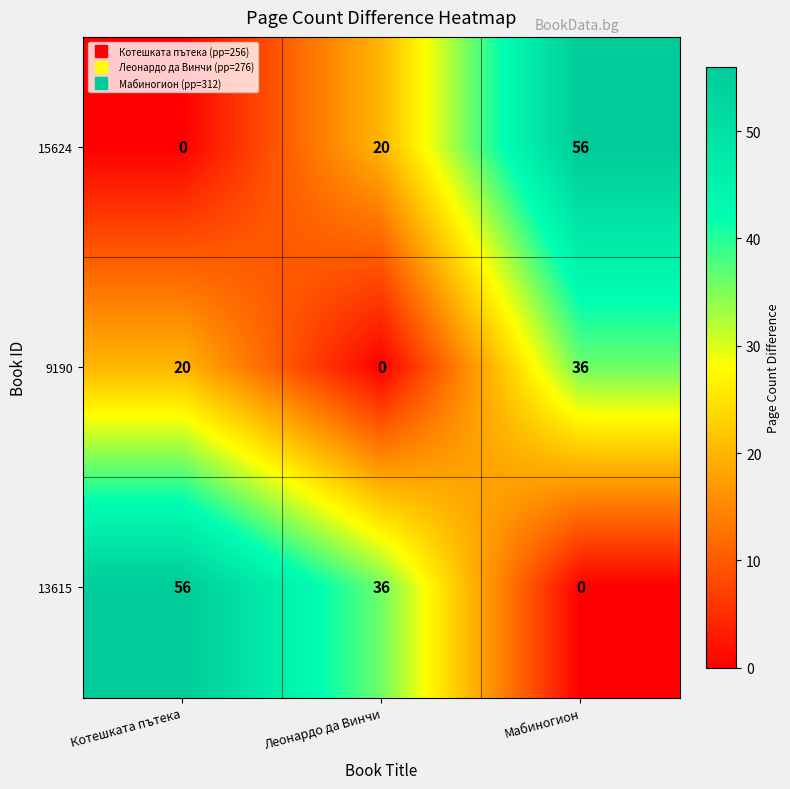

What is the total value across all series at Мабиногион?

92